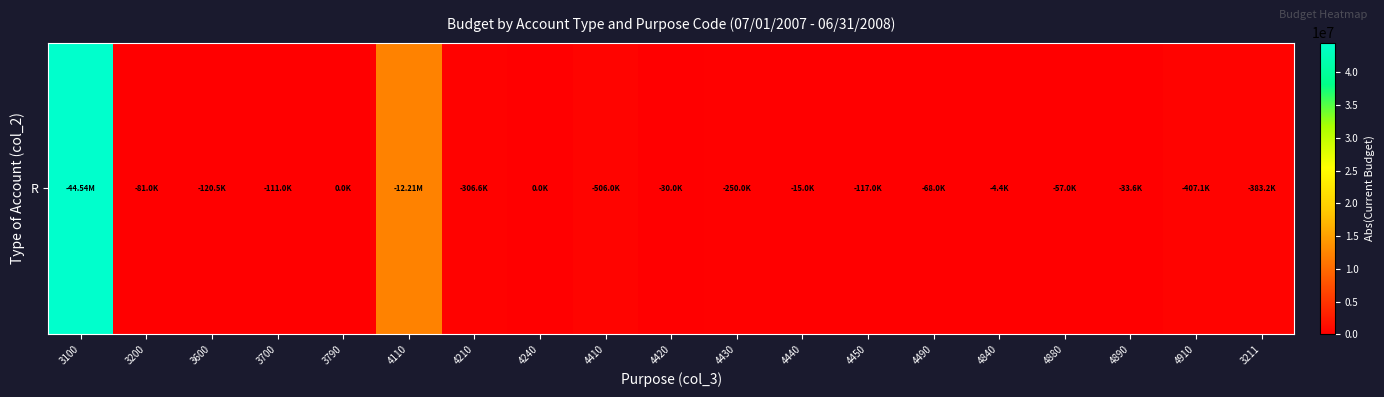

What is the change in value from 3600 to 4880?

-63536.5